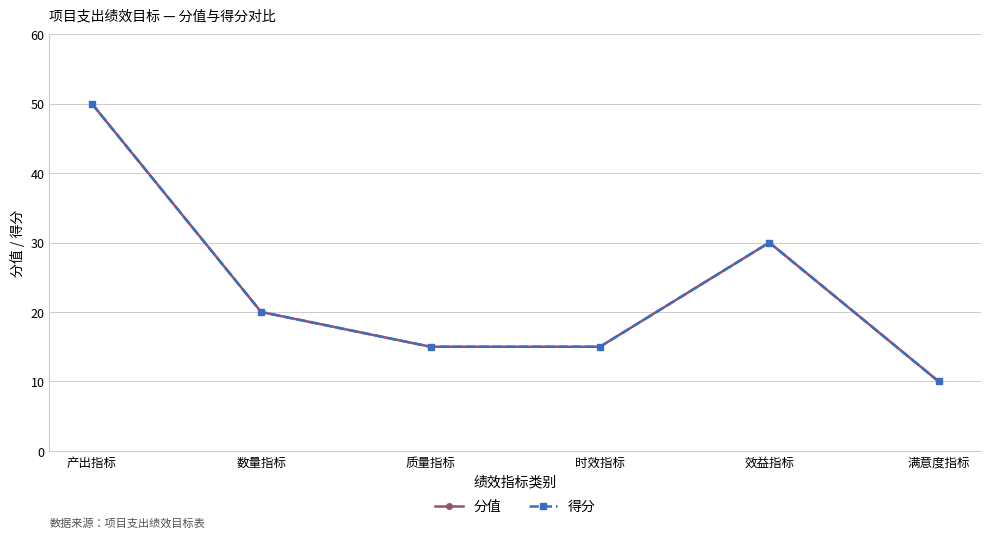

What is the difference between the maximum and second lowest values in the 得分 series?

35